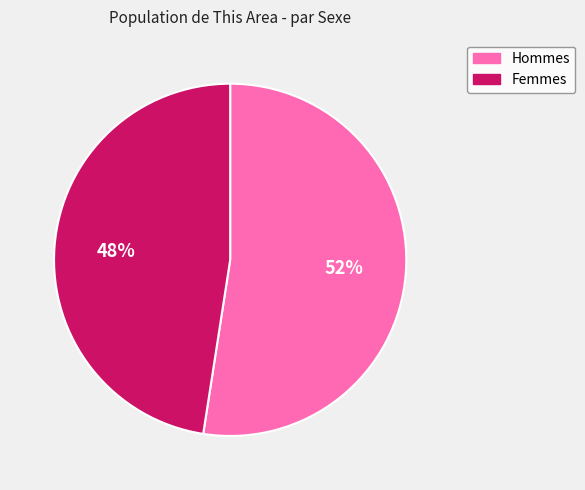

Count the number of slices in the pie.

2